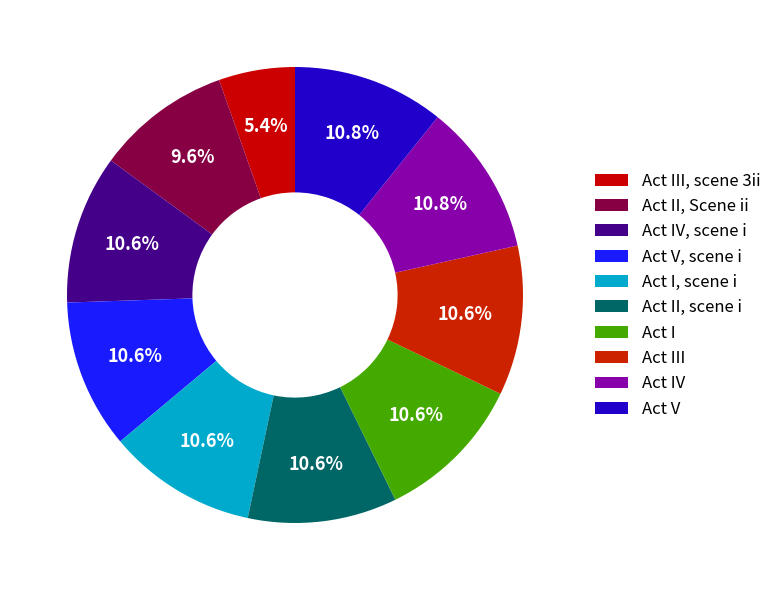

How many segments does this pie chart have?

10